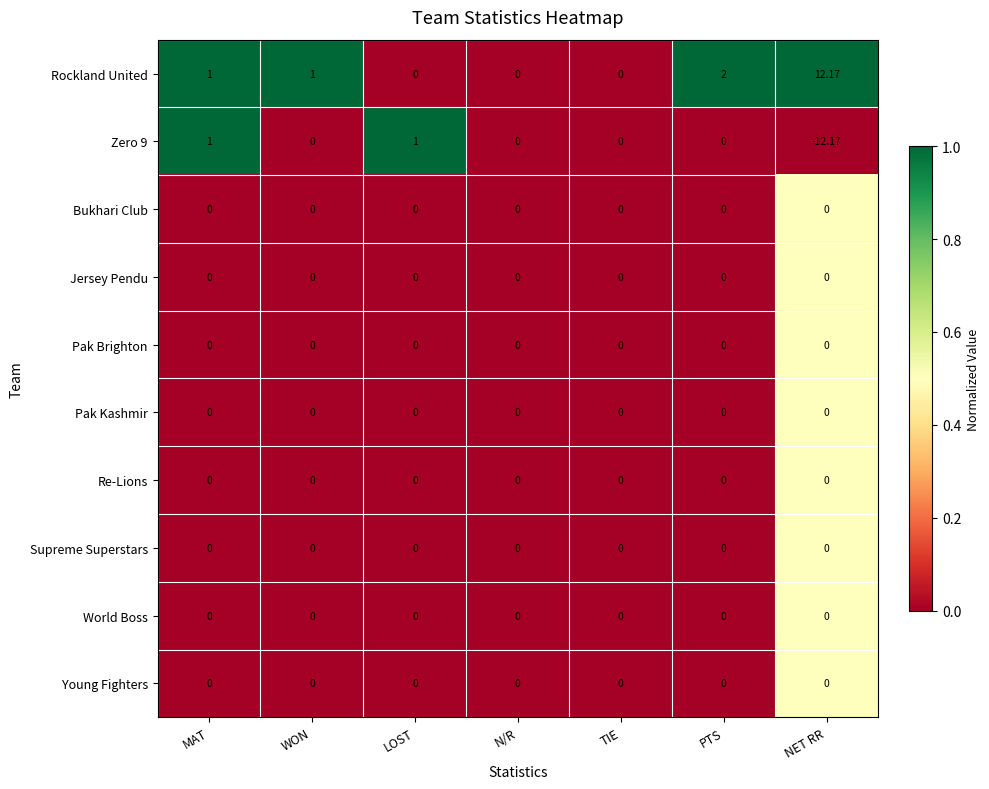

Which series has the widest spread of values?

Zero 9